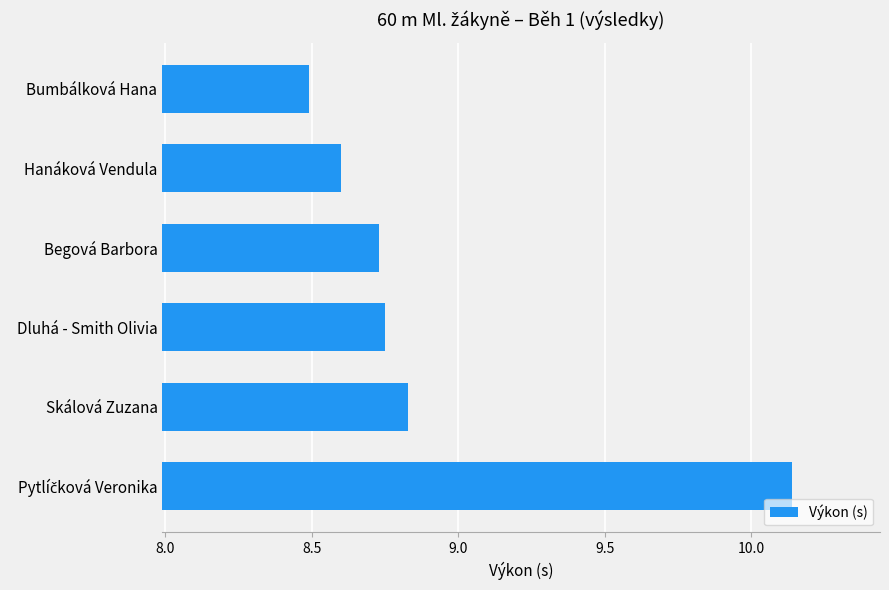

What is the change in value from Dluhá - Smith Olivia to Bumbálková Hana?

-0.3